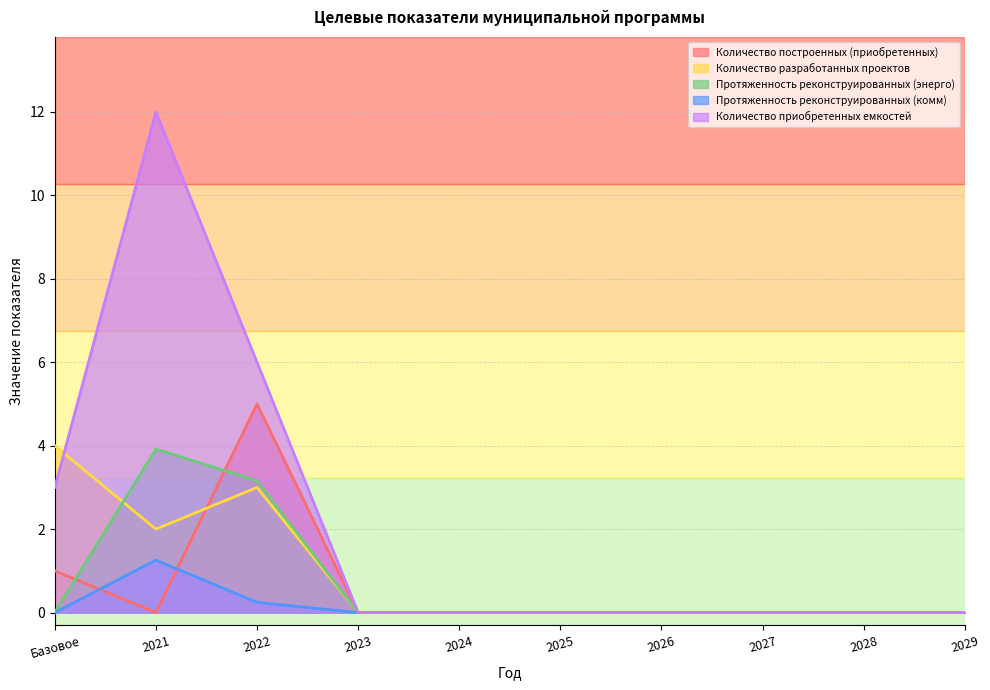

At which category does Количество построенных (приобретенных) reach its first local valley?

2021